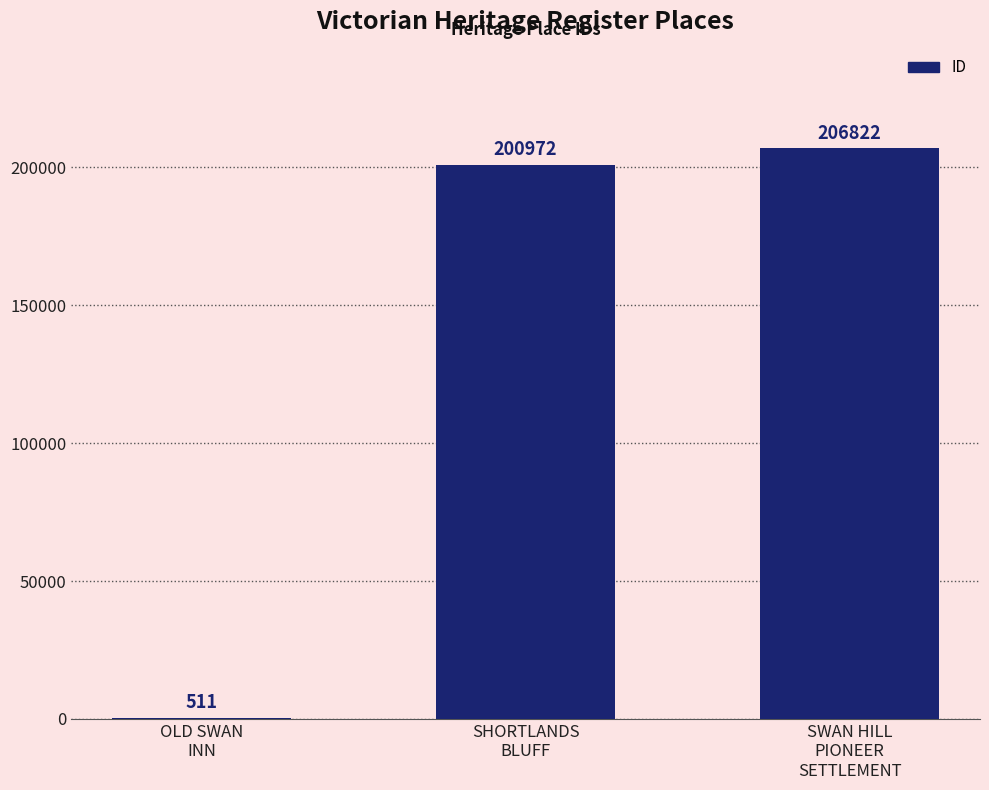

Are the bars horizontal?

No